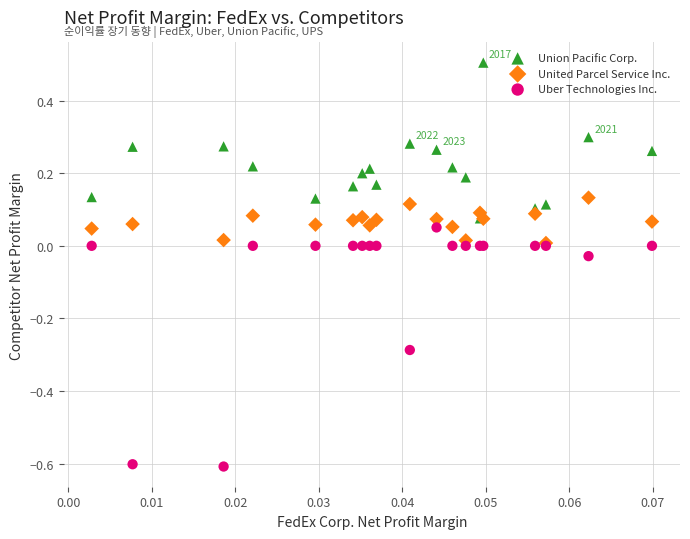

Which series has the widest spread of Y values?

Uber Technologies Inc.